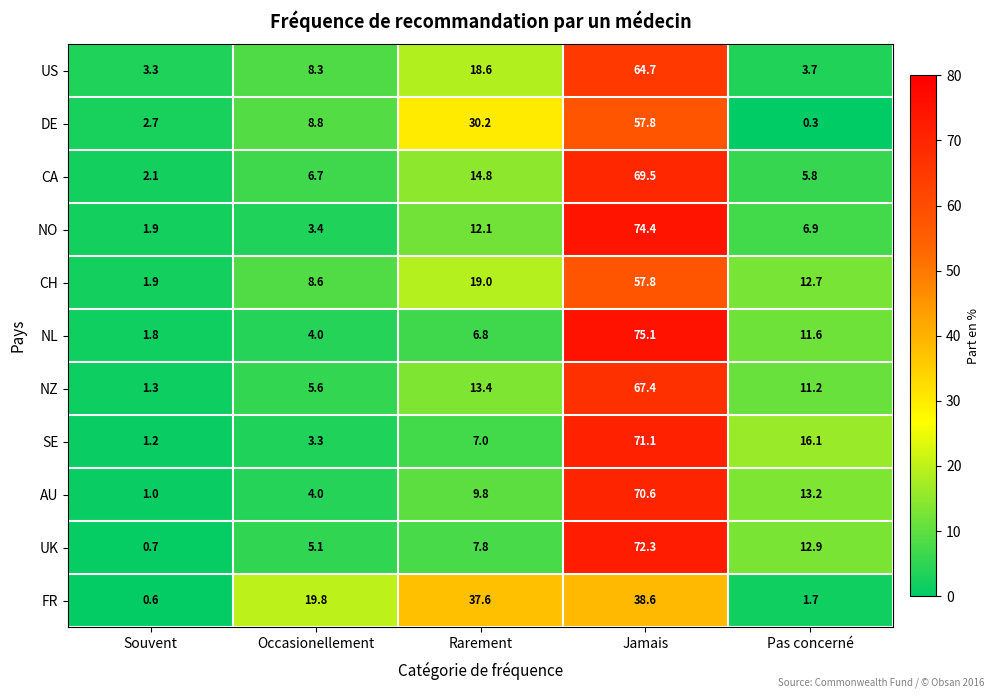

What is the minimum value shown in the chart?

0.3